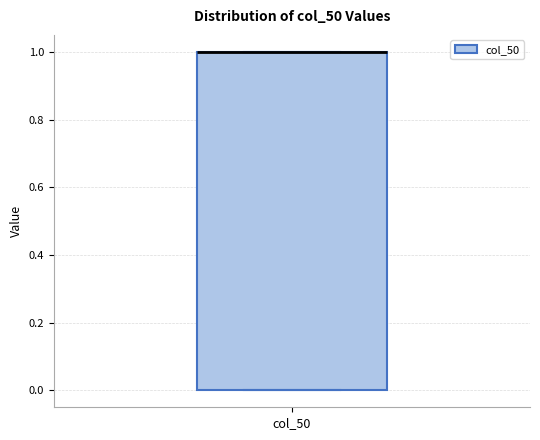

Read this box plot against the y-axis: the position of the median line, the range covered by the box, and the ends of both whiskers. The values are not printed on the chart, so give them approximately, as read against the axis.

median 1 (drawn on the box's upper edge), box 0 to 1, whiskers 0 to 1